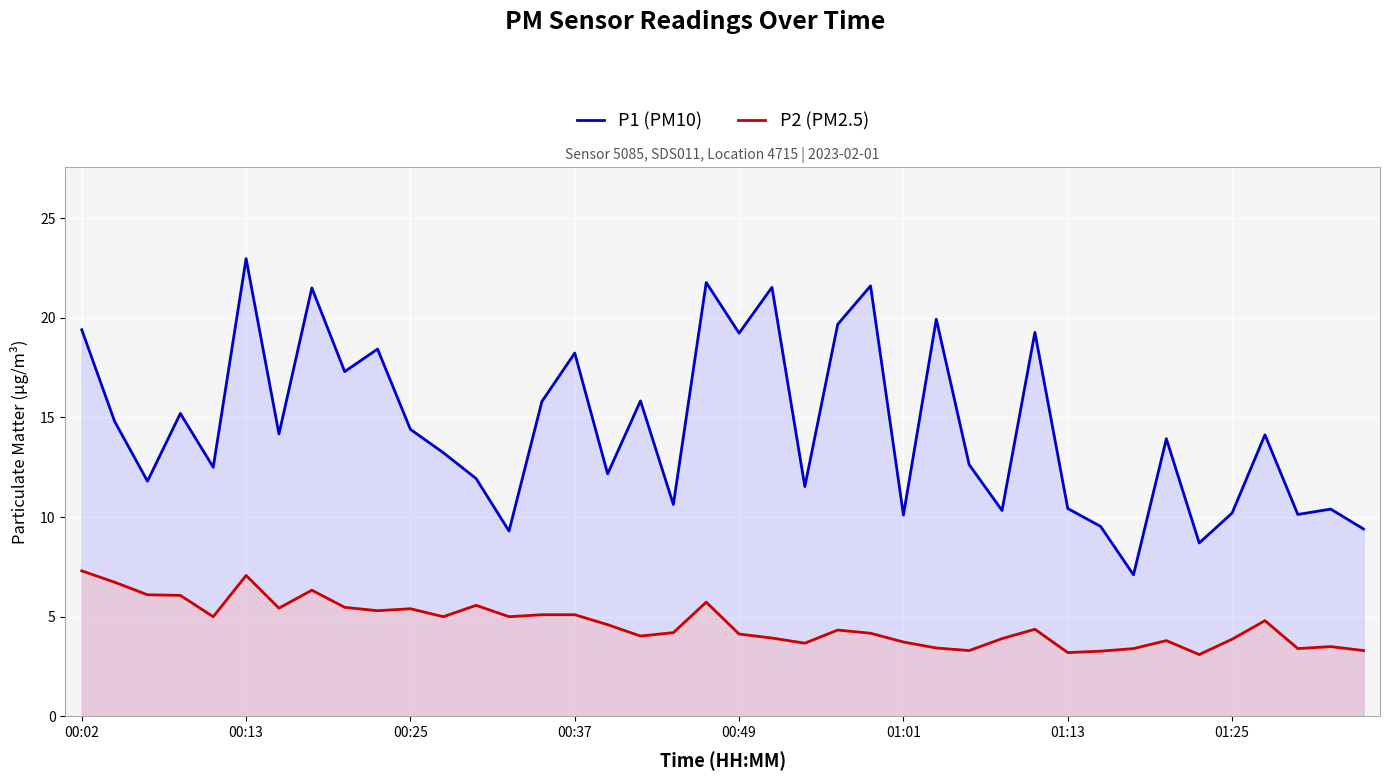

How many values in the P1 (PM10) series exceed 14?

20